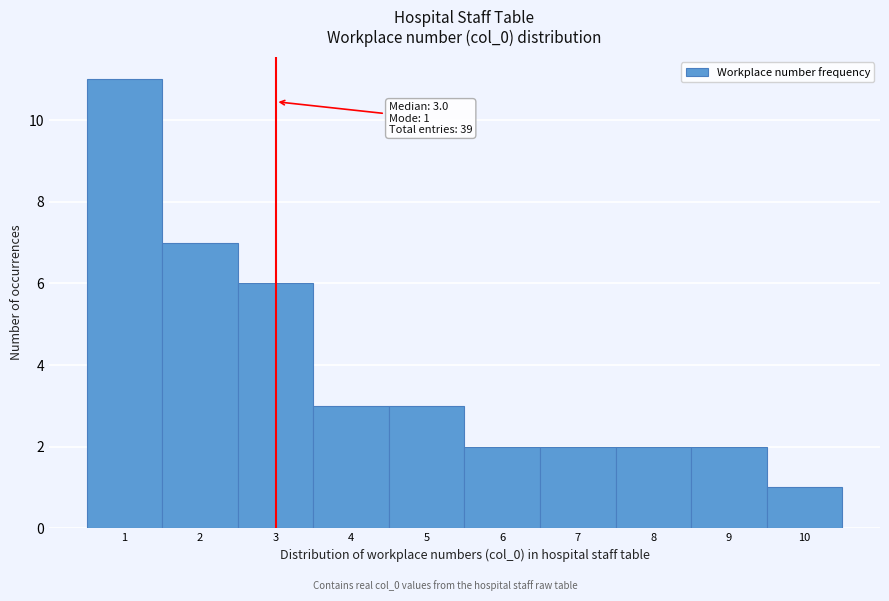

Which range on the x-axis has the tallest bar?

0.5 to 1.5